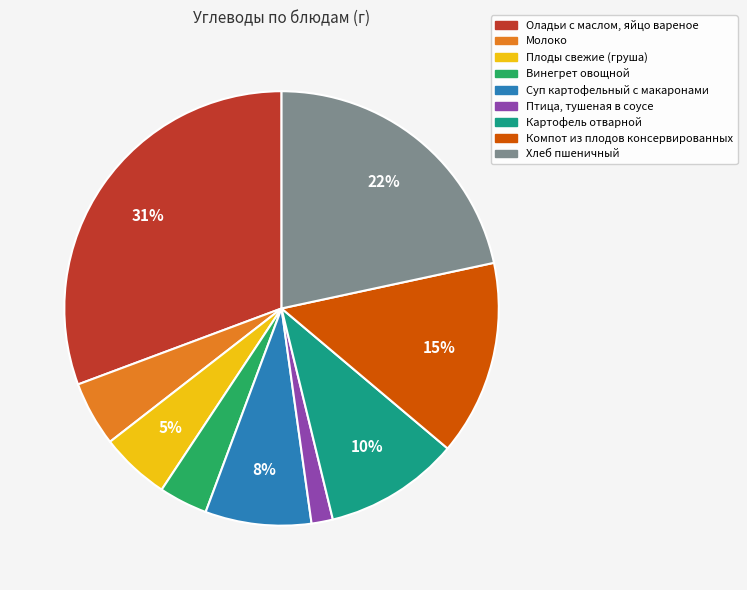

What is the smallest slice in the pie chart?

Птица, тушеная в соусе